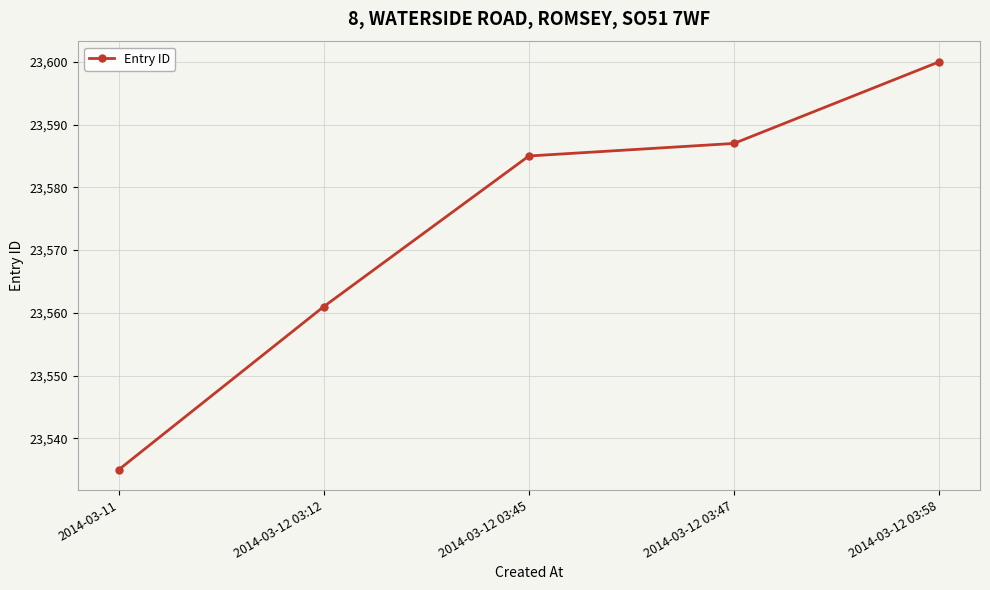

What is the difference between the maximum and minimum values?

65